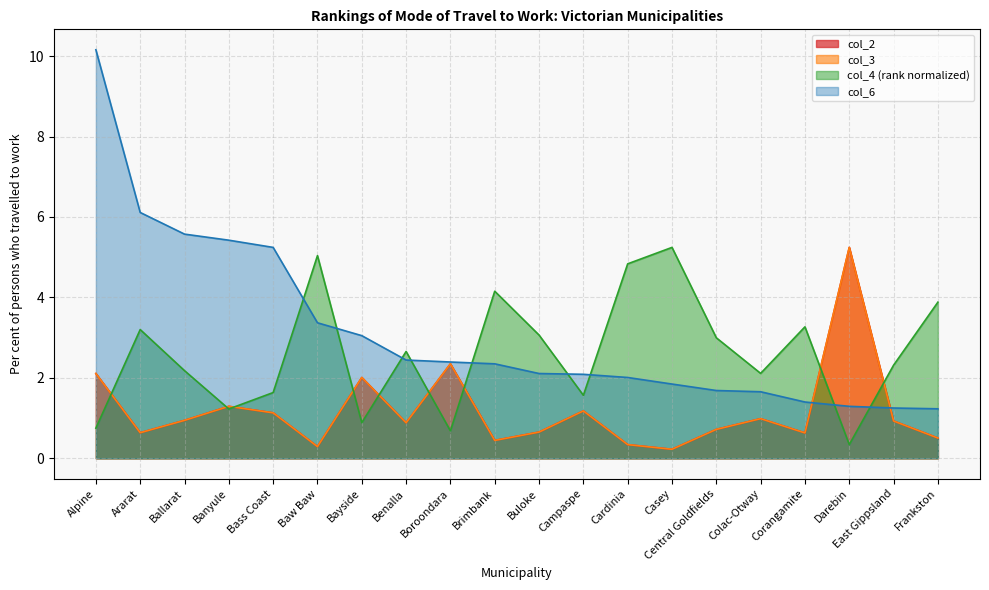

At Brimbank, list the series in order from smallest to largest.

col_2, col_3, col_6, col_4